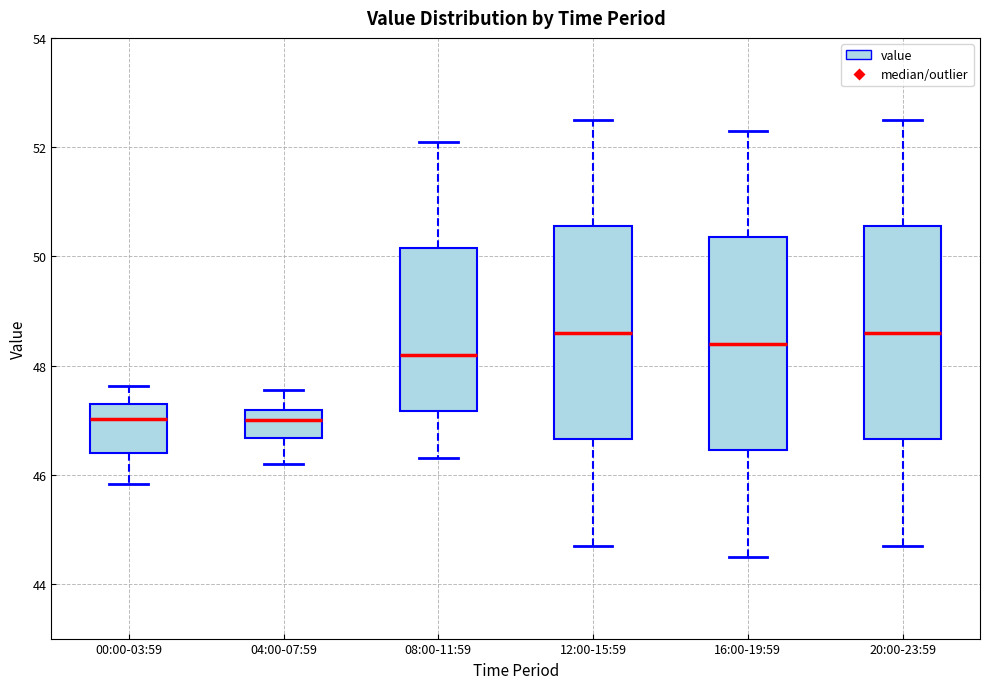

Where is the lower edge of the box for 08:00-11:59 on the y-axis? The values are not printed on the chart, so give them approximately, as read against the axis.

47.2